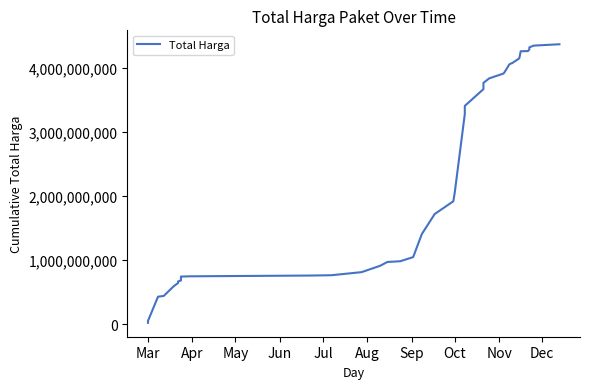

What is the difference between the maximum and minimum values?

4355645175